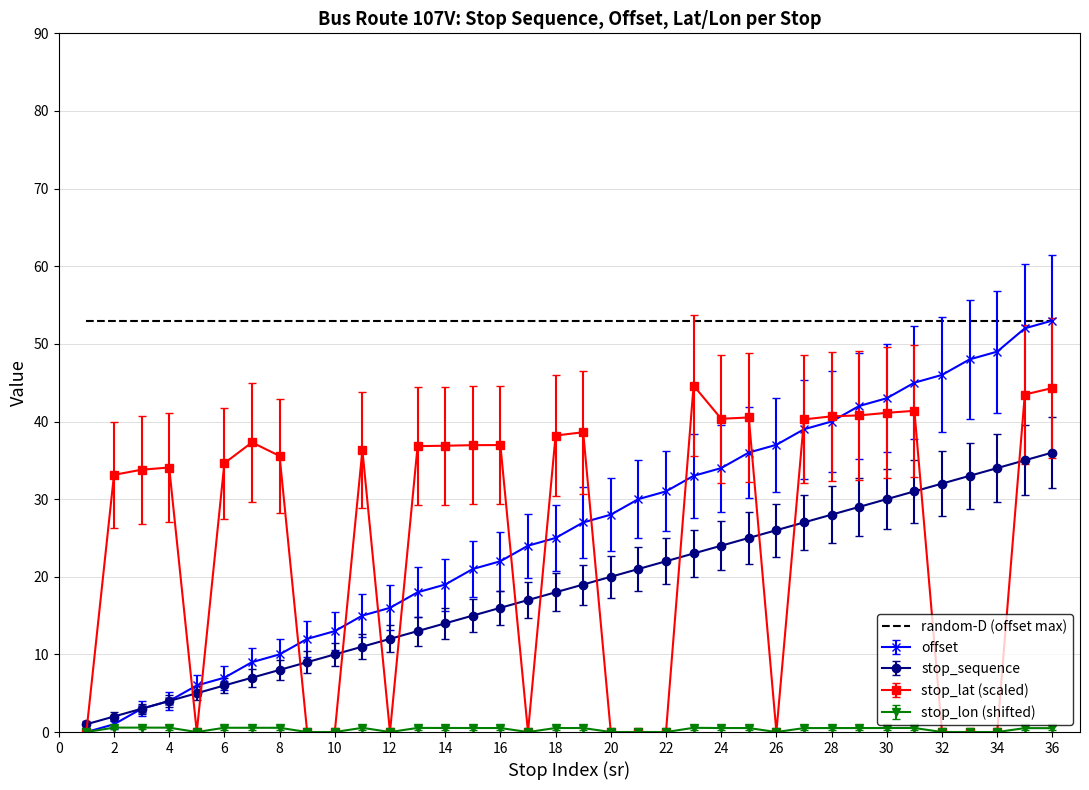

Which series has the largest total across all categories?

random-D (offset max)